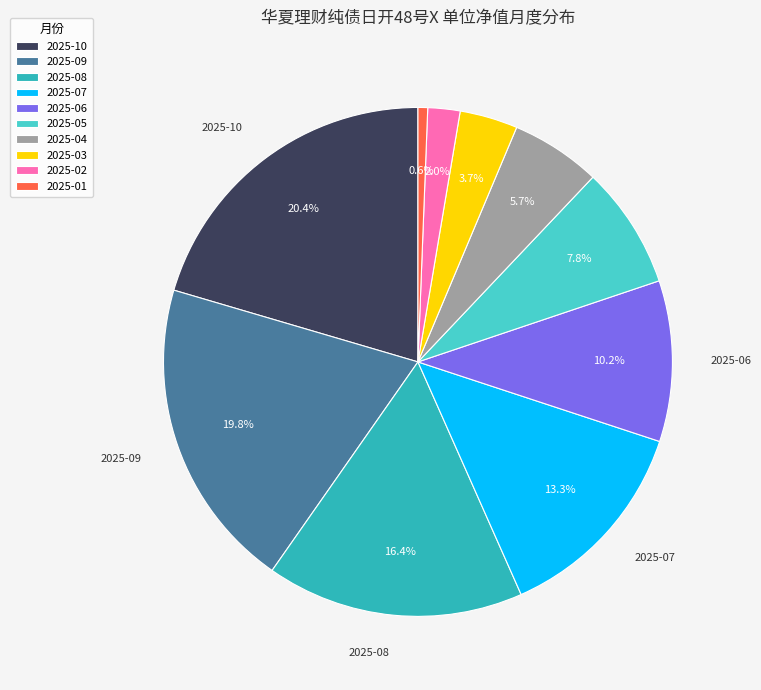

Does 2025-03 represent more than half of the total?

No